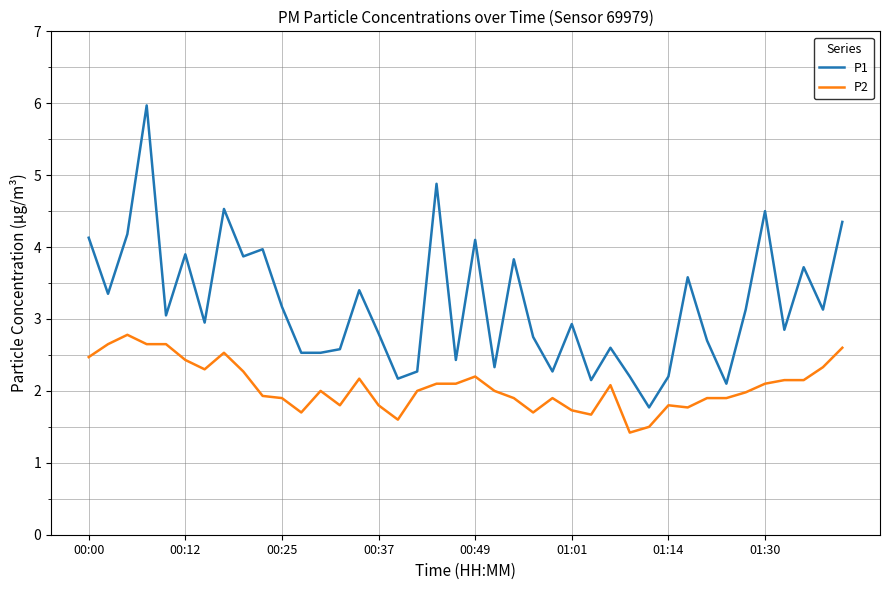

What is the difference between the maximum and minimum values in the P1 series?

4.2